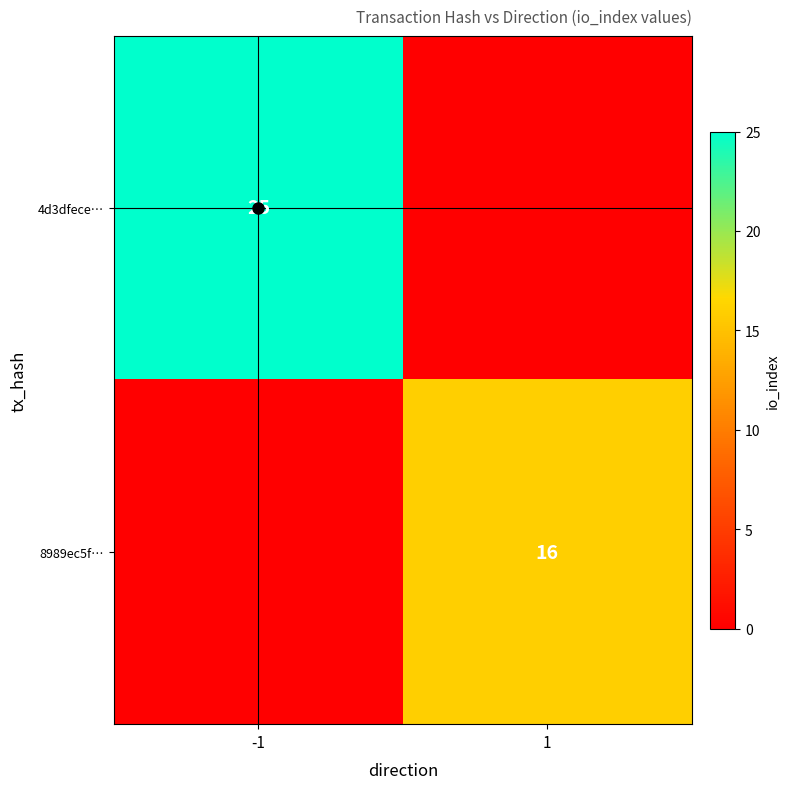

Is it true that 4d3dfece… equals 17 at -1?

False